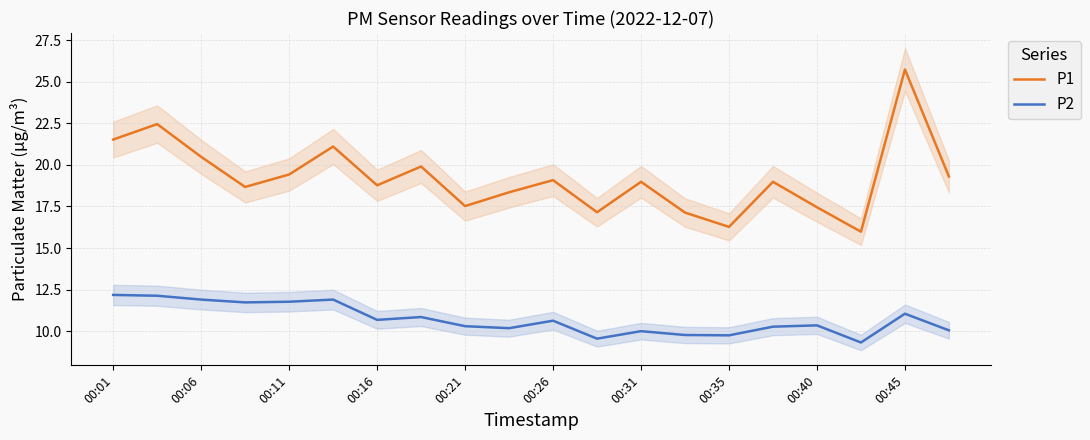

At which label does P1 reach its minimum?

17